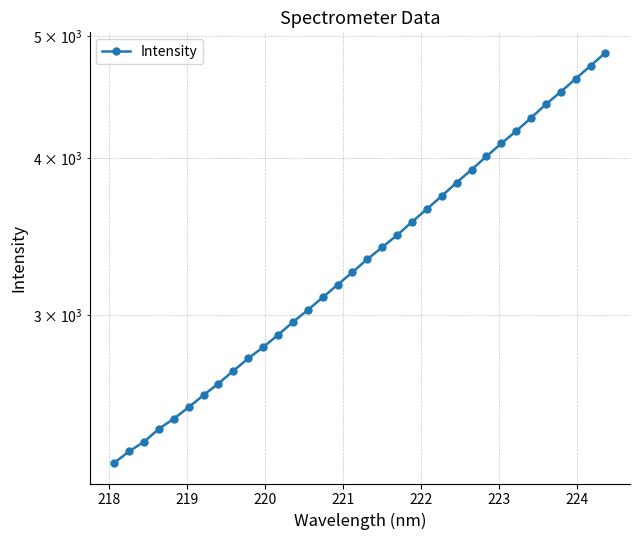

The value at 30 is 6900.4. True or false?

False